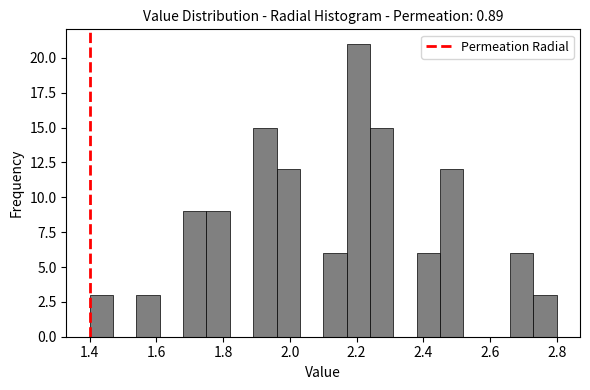

Read against the x-axis, roughly where is the centre of the tallest bar?

2.20